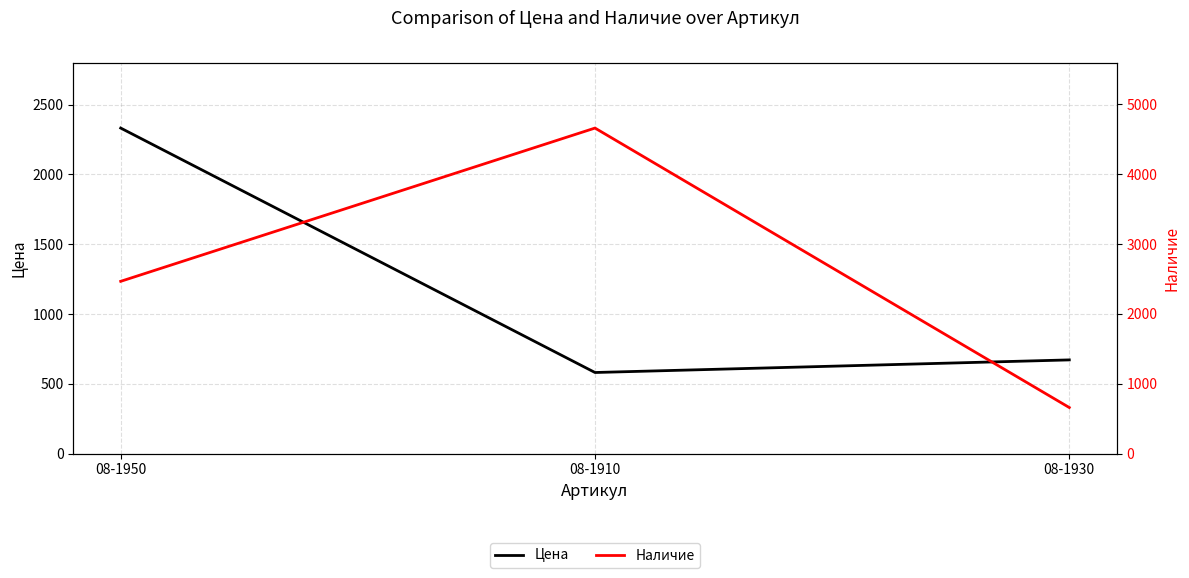

List the series in order of their peak value, lowest first.

Цена, Наличие